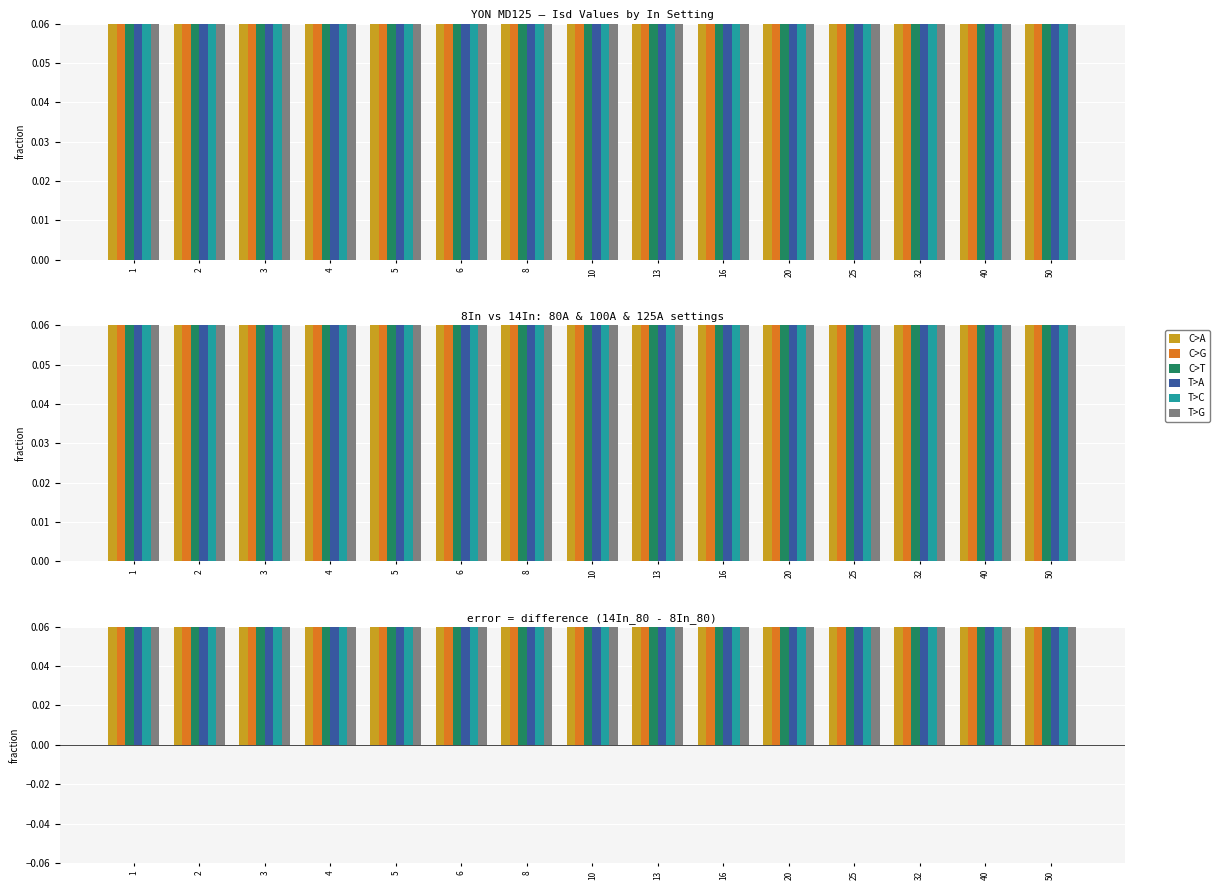

Is it true that T>C equals 0.3 at 5?

True